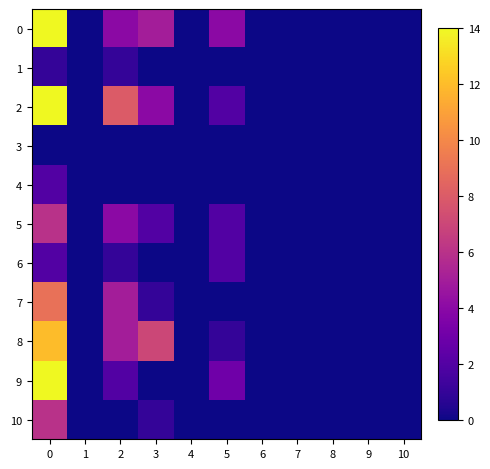

At which category does the chart reach its minimum across all series?

1